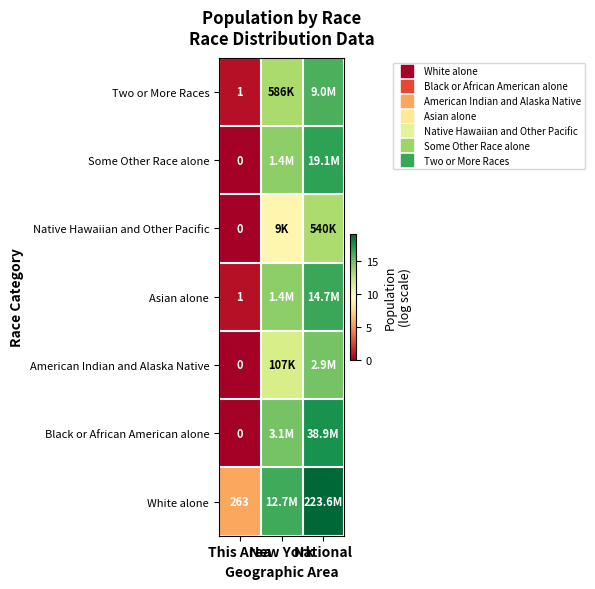

The White alone series shows 32.4 at National. True or false?

False